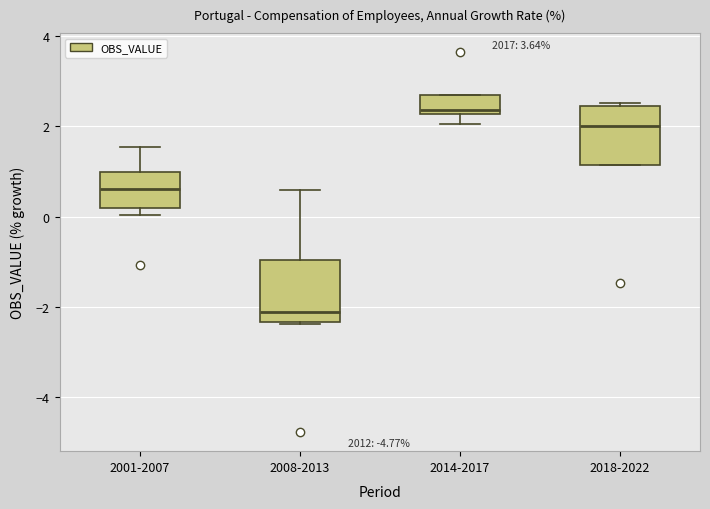

Reading left to right, transcribe this box plot: for each box, give where its median line is, the range the box spans, and where its two whiskers end, as read against the y-axis. The values are not printed on the chart, so give them approximately, as read against the axis.

2001-2007: median 0.6, box 0.2 to 1.0, whiskers 0.0 to 1.6
2008-2013: median -2.2, box -2.4 to -1.0, whiskers -2.4 to 0.6
2014-2017: median 2.4, box 2.2 to 2.6, whiskers 2.0 to 2.6
2018-2022: median 2.0, box 1.2 to 2.4, whiskers 1.2 to 2.6